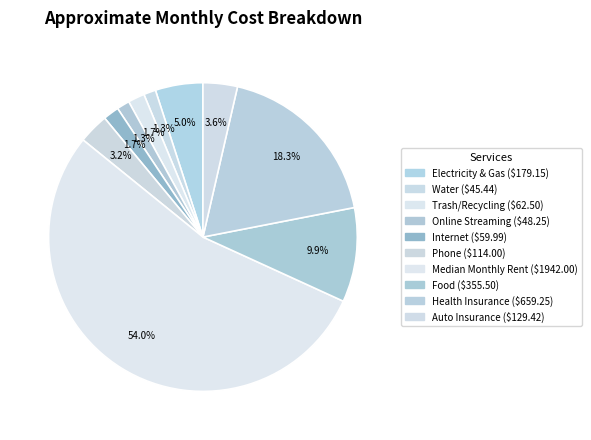

To the nearest percent, what is the difference between the largest and smallest slice percentages?

53%